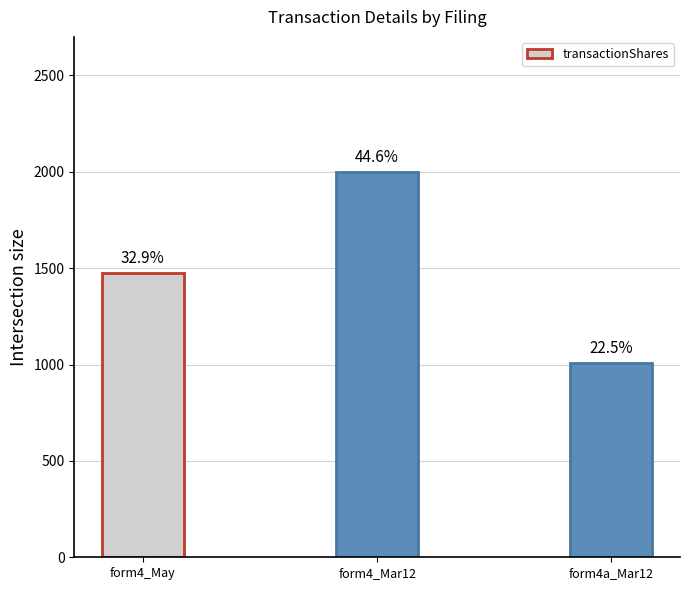

What is the average value?

1494